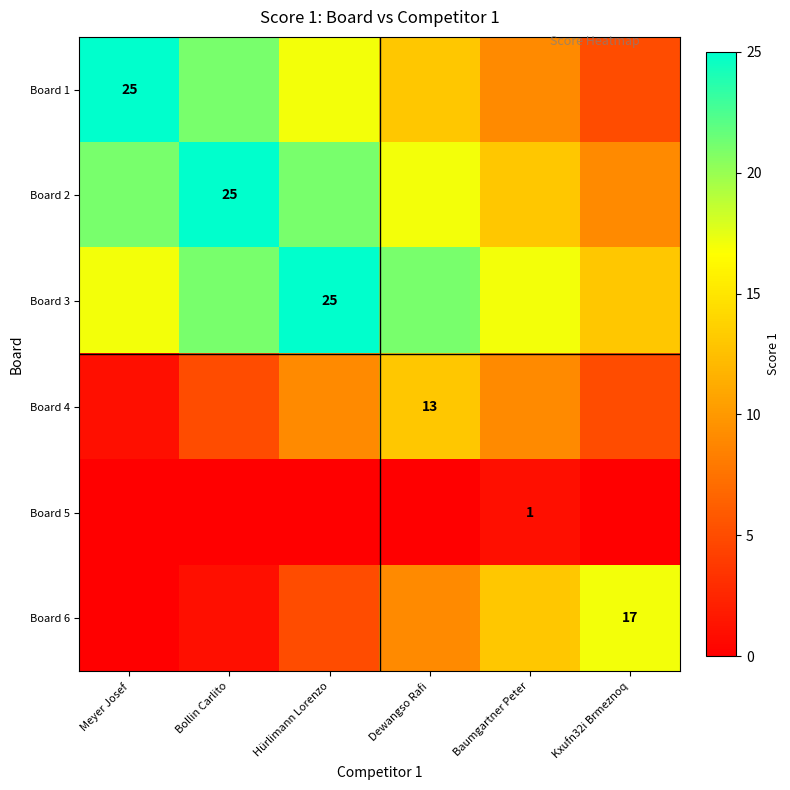

The Board 1 series shows 25 at Meyer Josef. True or false?

True